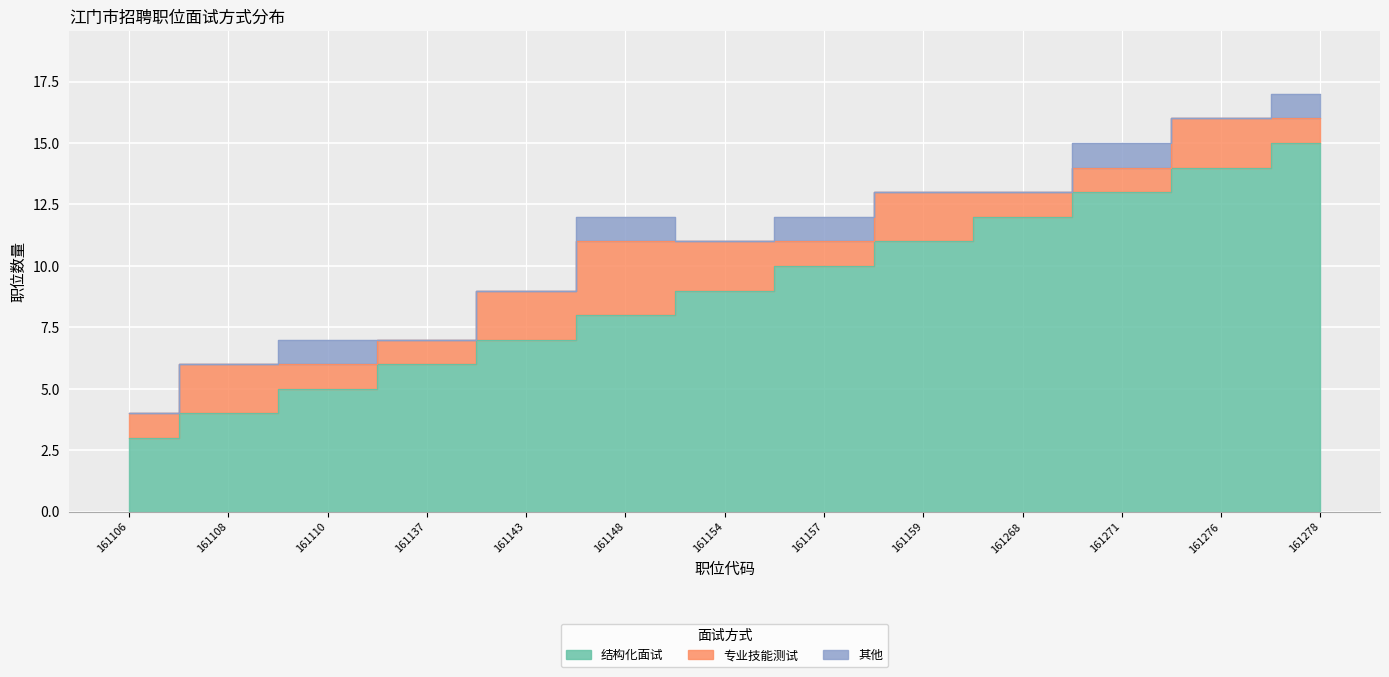

Which label corresponds to the smallest value in the chart?

161106